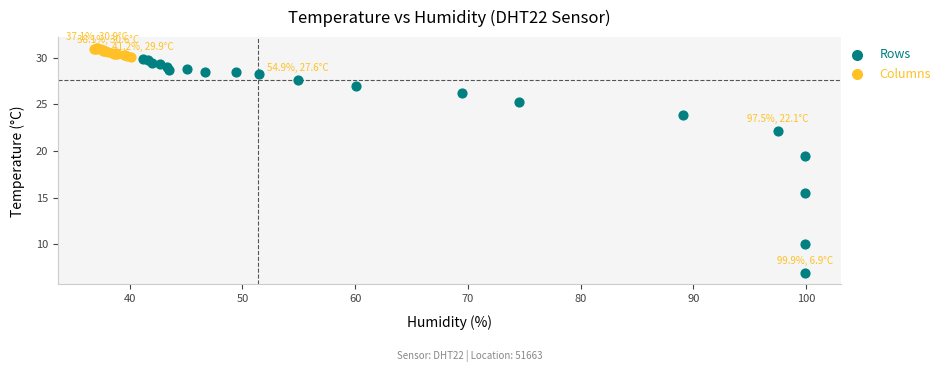

Which series has the widest spread of Y values?

Rows